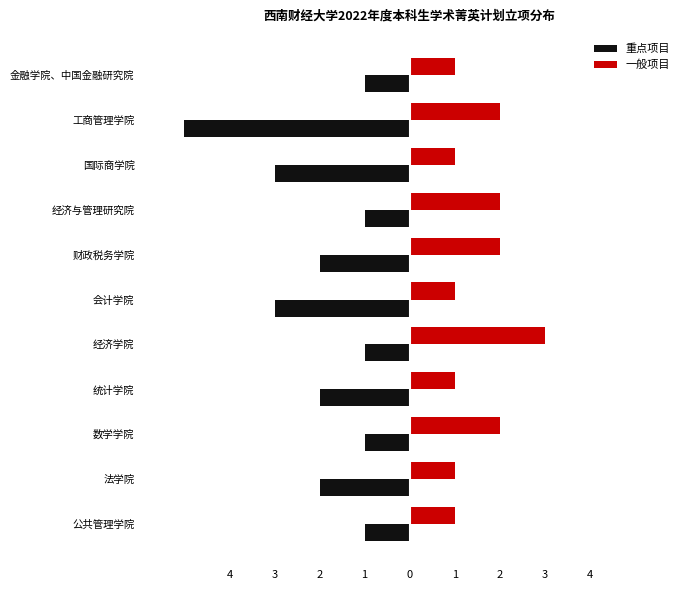

What is the average value of the 重点项目 series?

-2